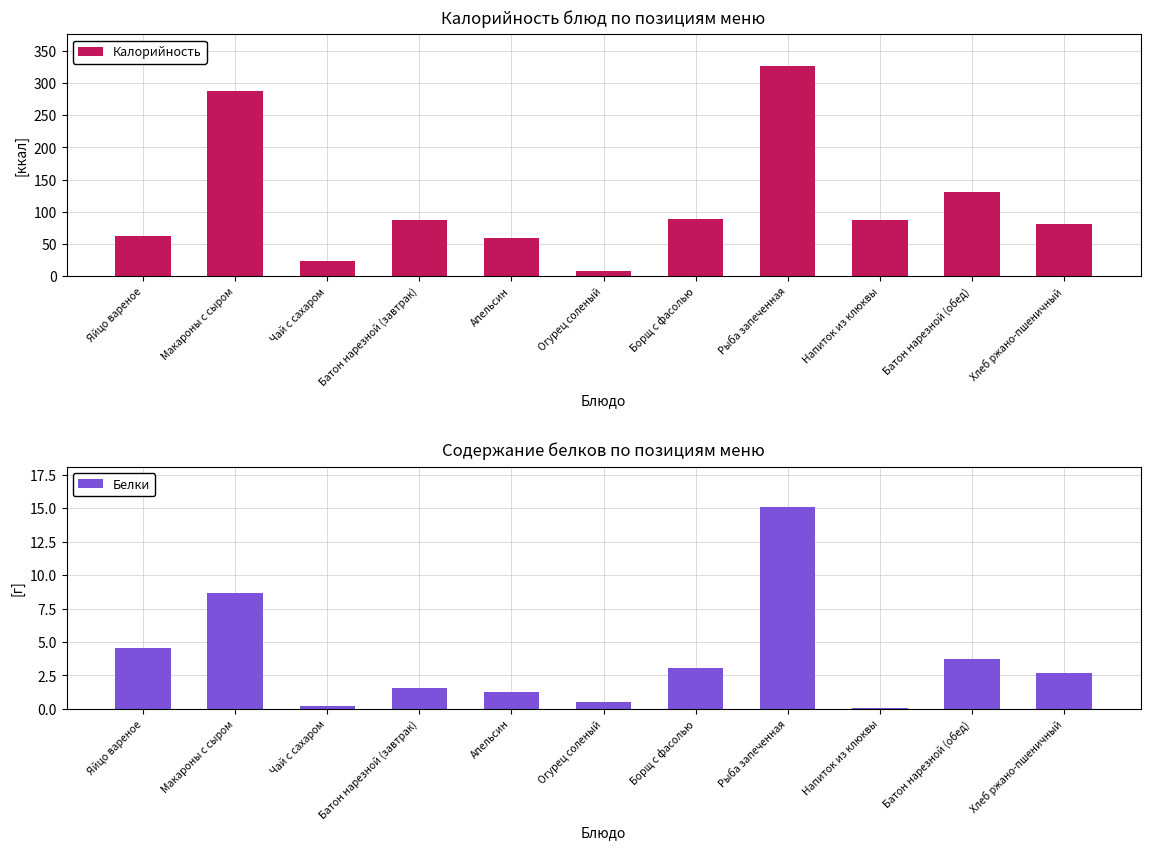

How many bars are there in total?

22